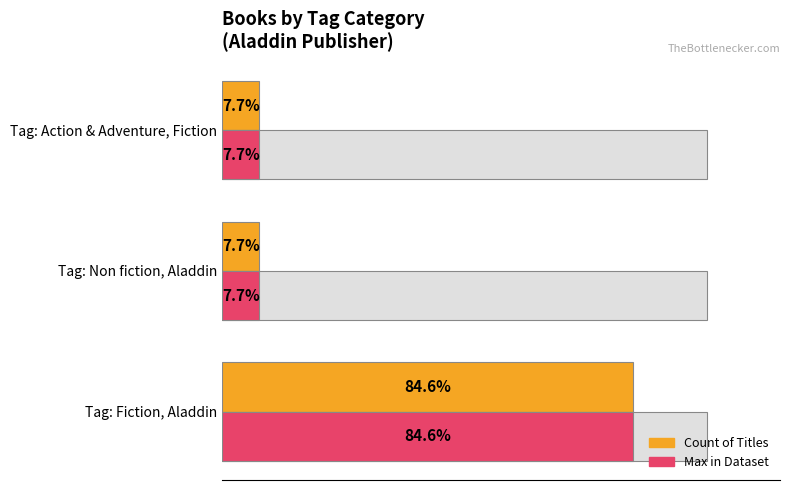

How many bars are there in each group?

2